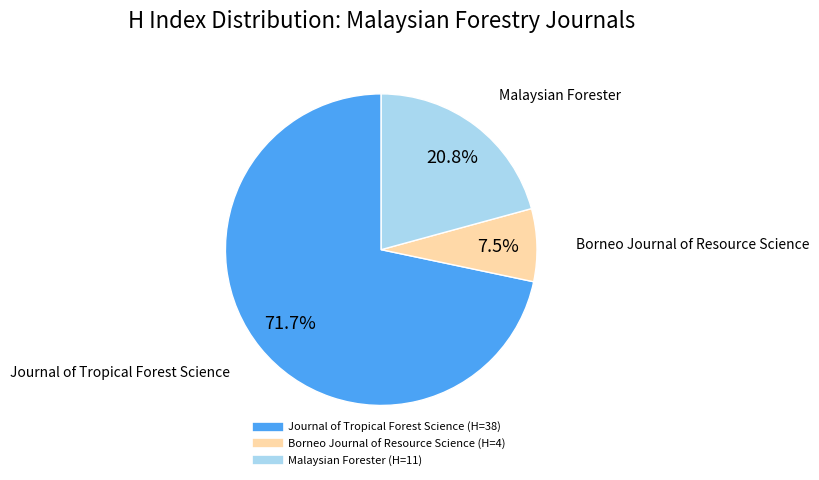

What is the total percentage of Malaysian Forester and Borneo Journal of Resource Science?

28.3%